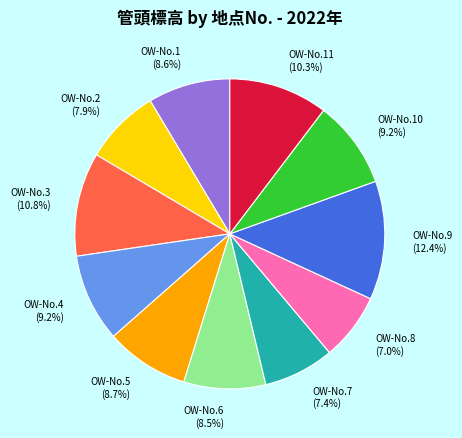

How many slices are in this pie chart?

11